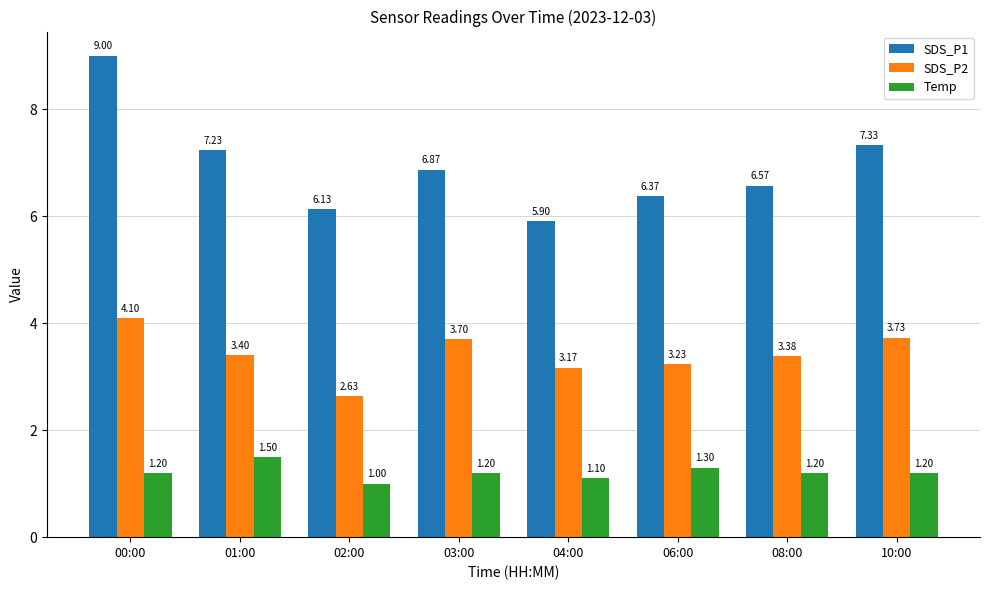

What is the difference between the highest and lowest values at 04:00?

4.8